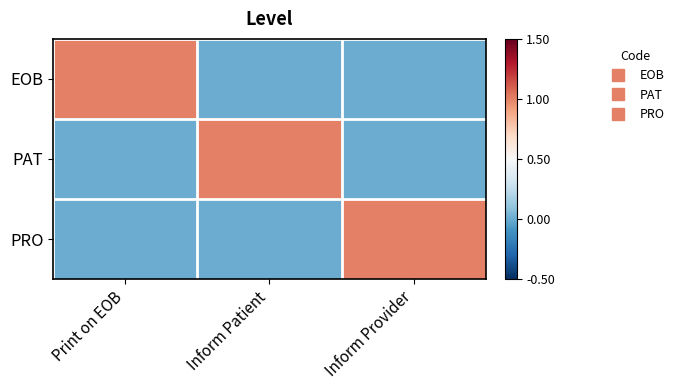

How many distinct data groups are displayed?

3